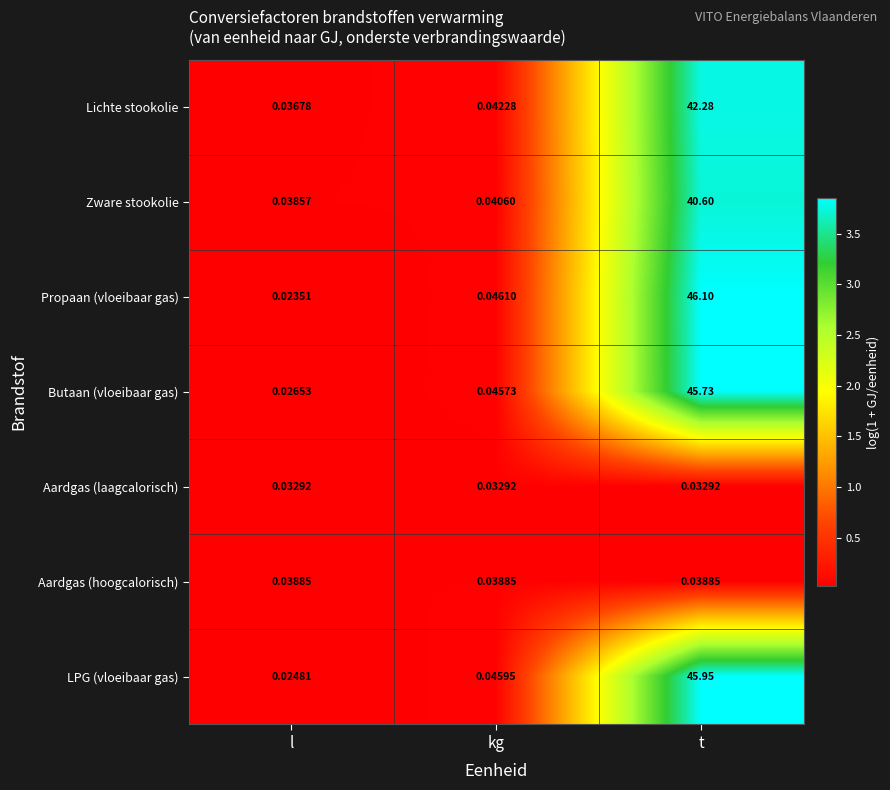

What is the total value across all series at t?

220.7